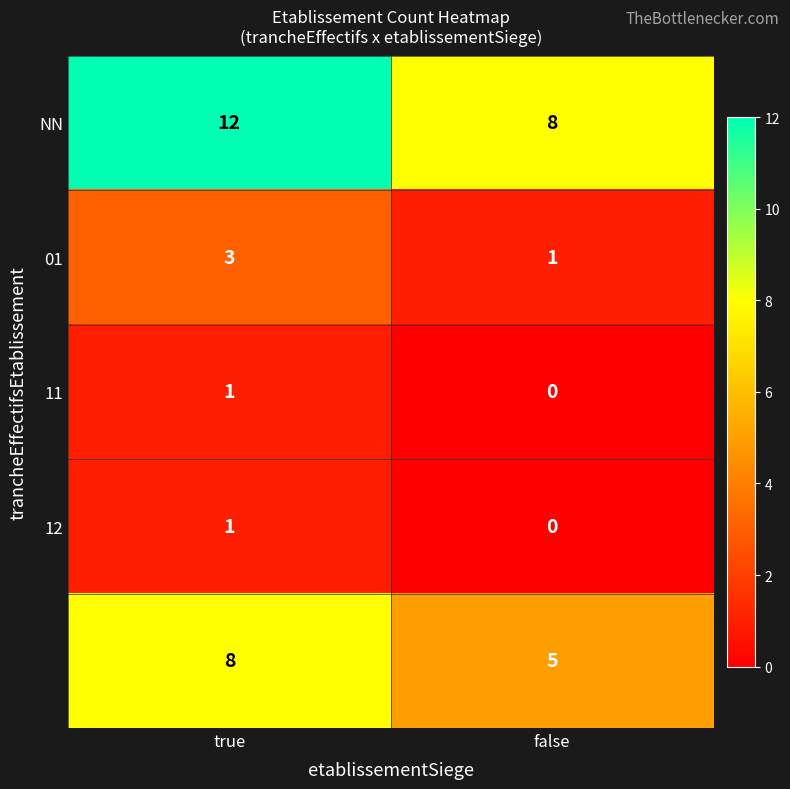

What is the total value across all series at true?

25